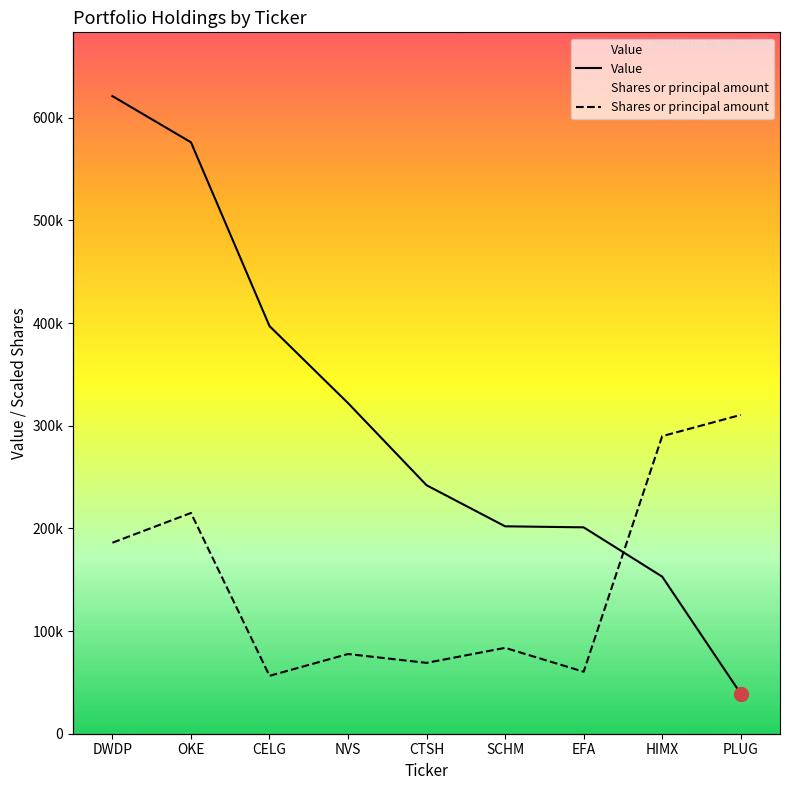

Reading right to left, list all the values displayed in this chart.

Value: PLUG=39000.0	HIMX=153000.0	EFA=201000.0	SCHM=202000.0	CTSH=242000.0	NVS=322000.0	CELG=397000.0	OKE=576000.0	DWDP=621000.0
Shares or principal amount: PLUG=310500.0	HIMX=289800.0	EFA=60361.2	SCHM=83628.0	CTSH=69013.8	NVS=77625.0	CELG=56386.8	OKE=214990.2	DWDP=186010.2